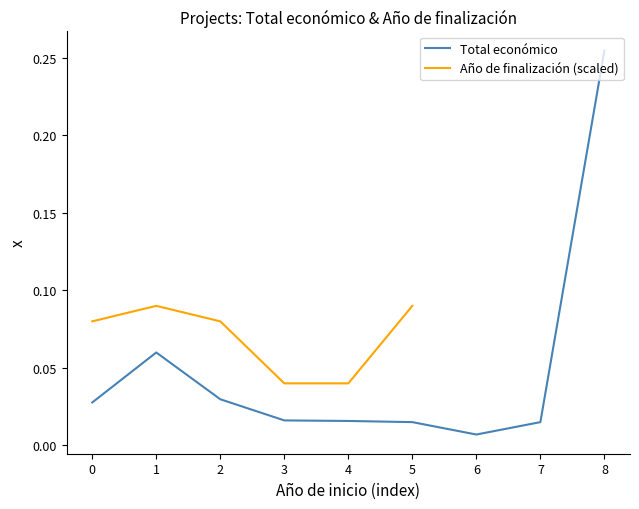

Where is Total económico nearest to the value 0?

6